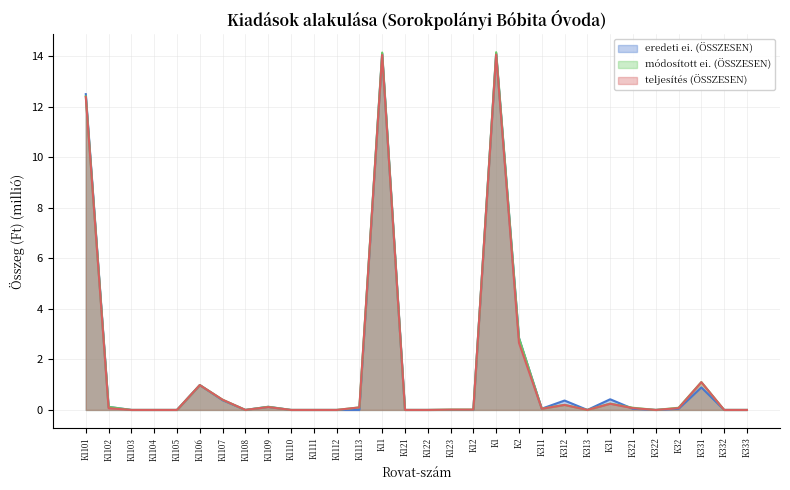

What are all the series names shown in the legend?

eredeti ei. (ÖSSZESEN), módosított ei. (ÖSSZESEN), teljesítés (ÖSSZESEN)